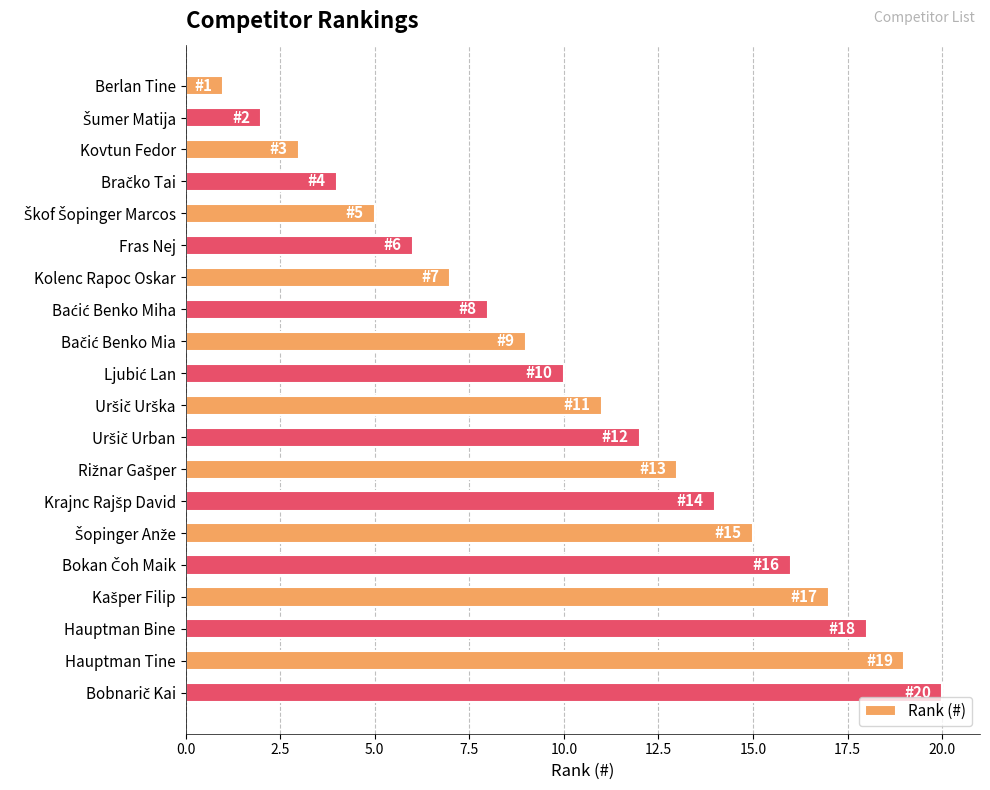

What is the difference between the maximum and minimum values?

19